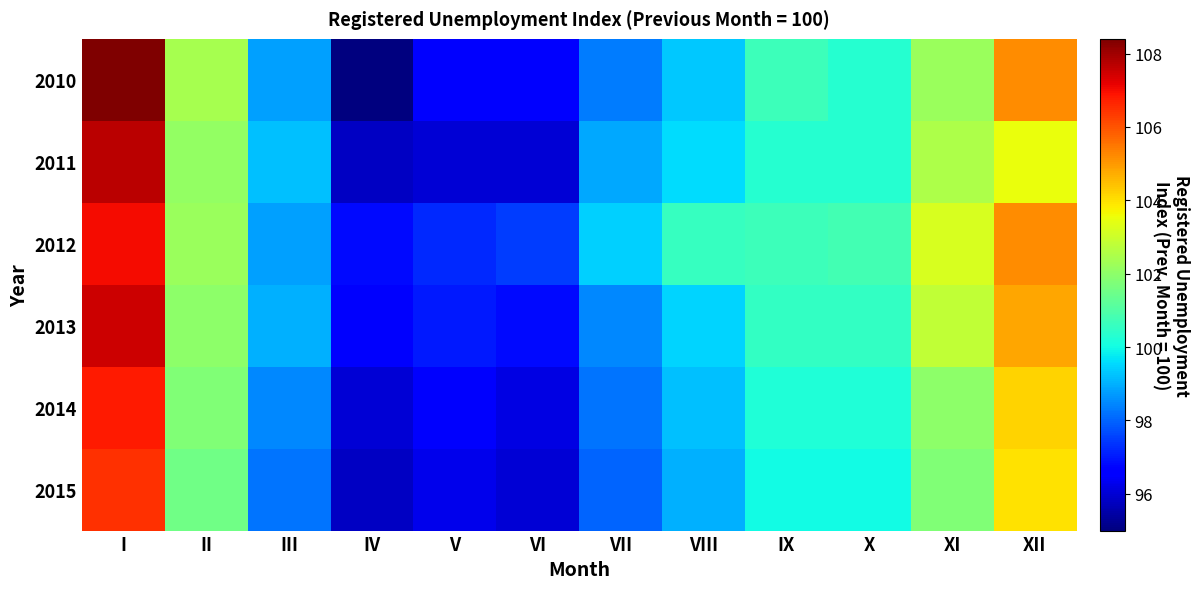

Which category has the lowest value across all series?

IV